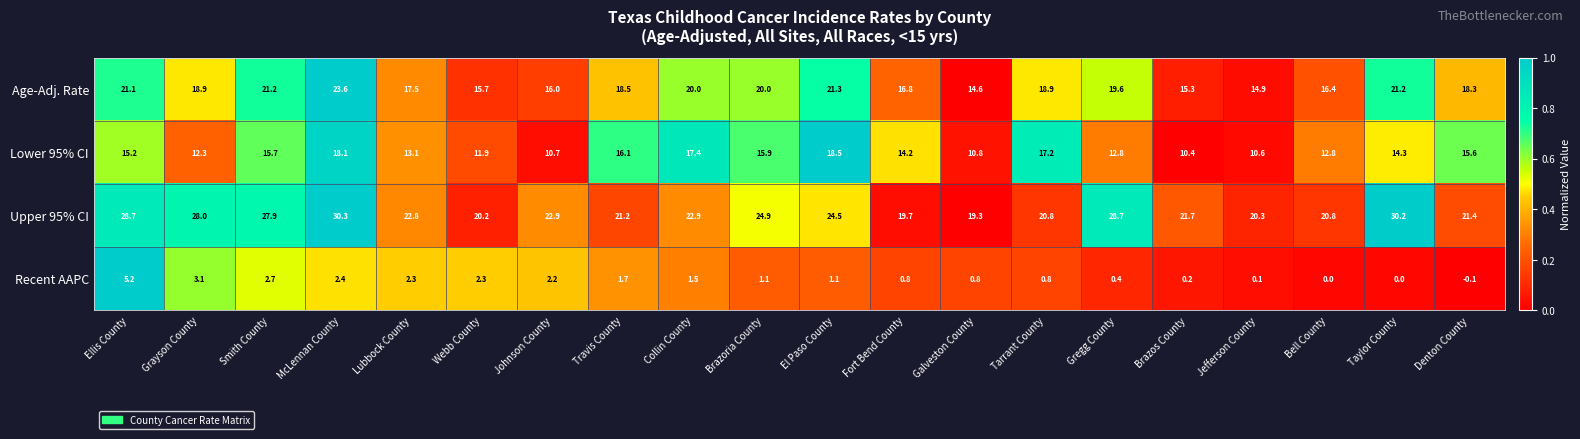

What is the minimum value for Lower 95% CI?

10.4